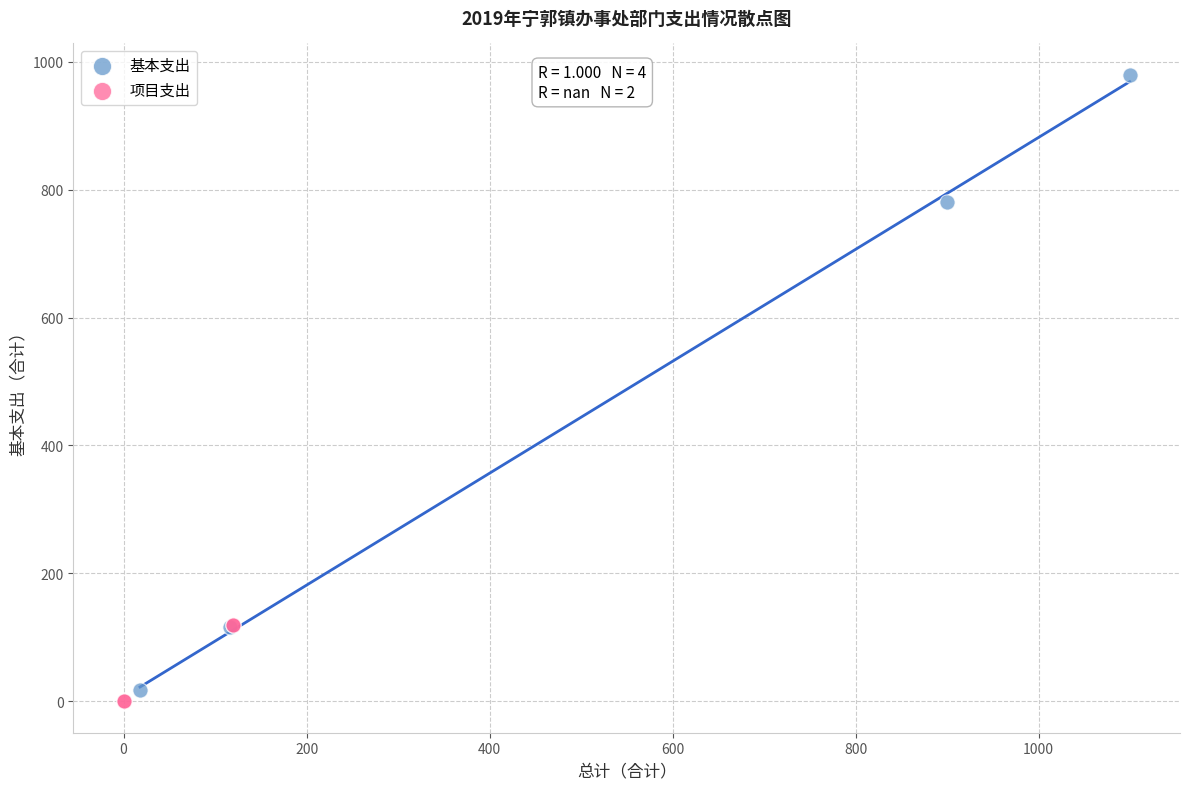

Which series contains the lowest Y value?

项目支出